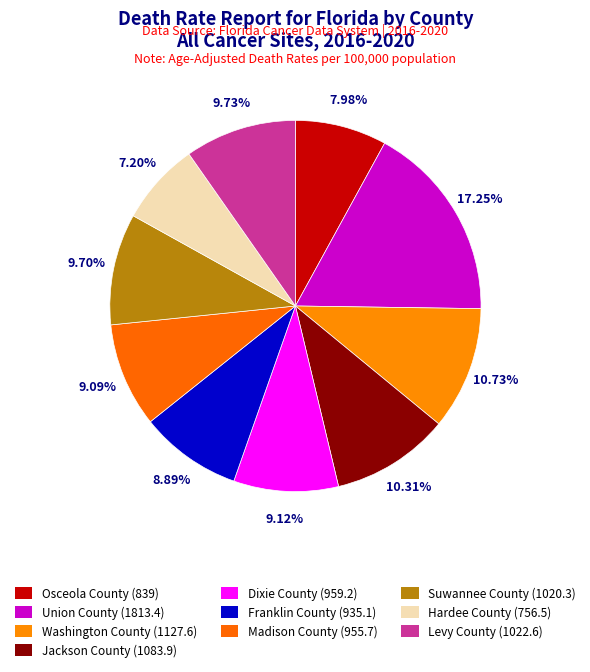

How many segments does this pie chart have?

10